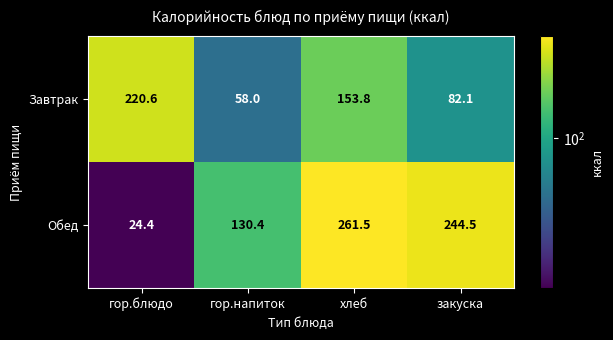

Reading right to left, what are all the values shown in this chart?

Завтрак: закуска=82.1	хлеб=153.8	гор.напиток=58.0	гор.блюдо=220.6
Обед: закуска=244.5	хлеб=261.5	гор.напиток=130.4	гор.блюдо=24.4